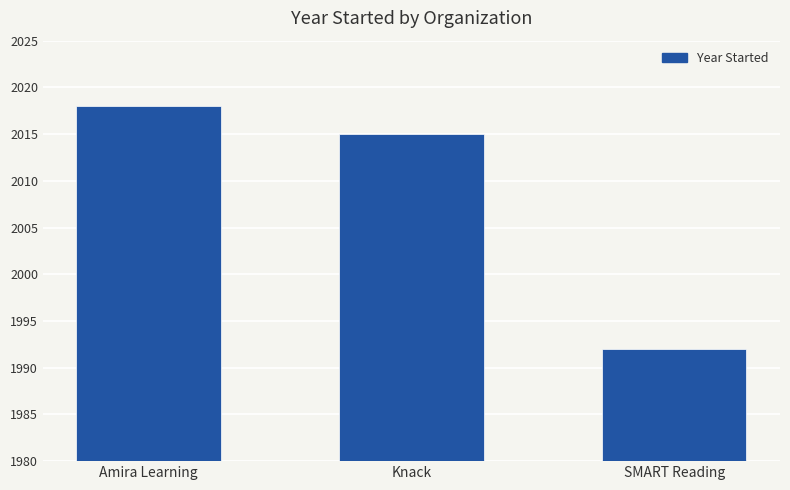

List the labels in order of value, largest first.

Amira Learning, Knack, SMART Reading